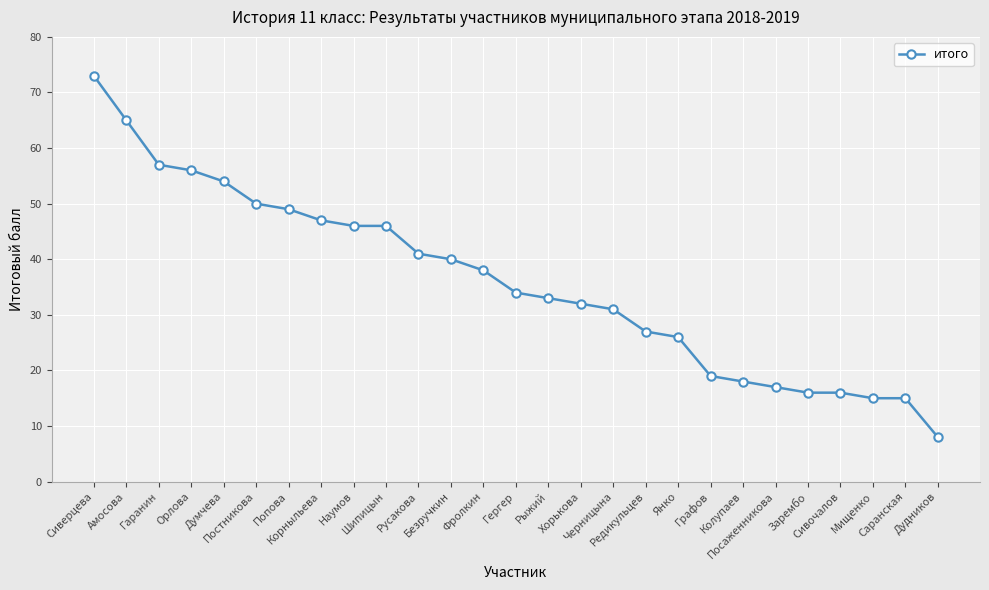

Where does the data first go above 34?

Сиверцева